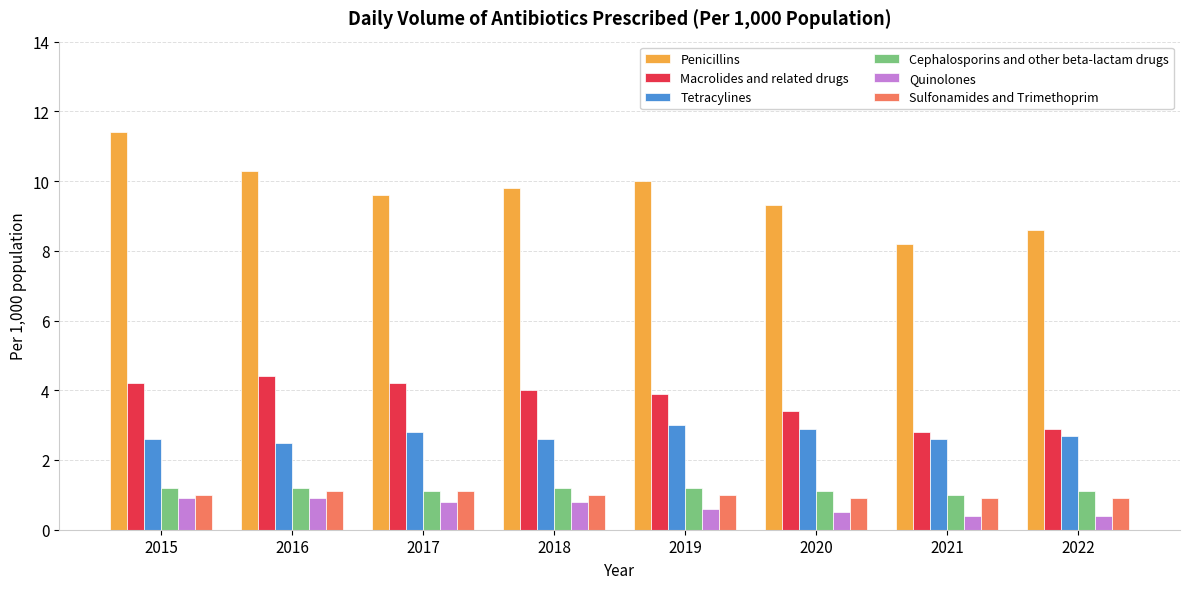

What are all the series names shown in the legend?

Penicillins, Macrolides and related drugs, Tetracylines, Cephalosporins and other beta-lactam drugs, Quinolones, Sulfonamides and Trimethoprim